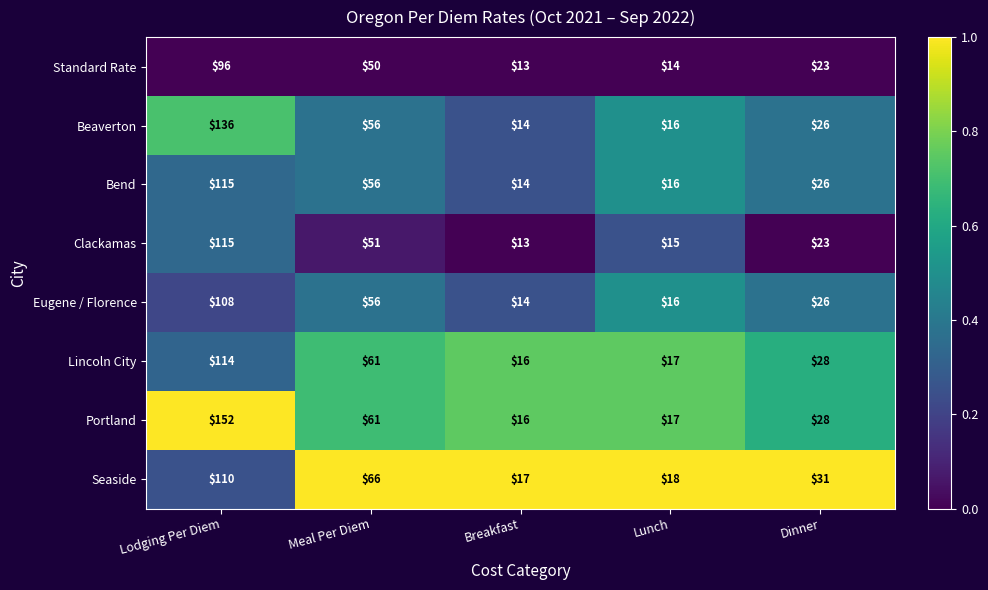

What is the difference between the second highest and minimum values in the Bend series?

42